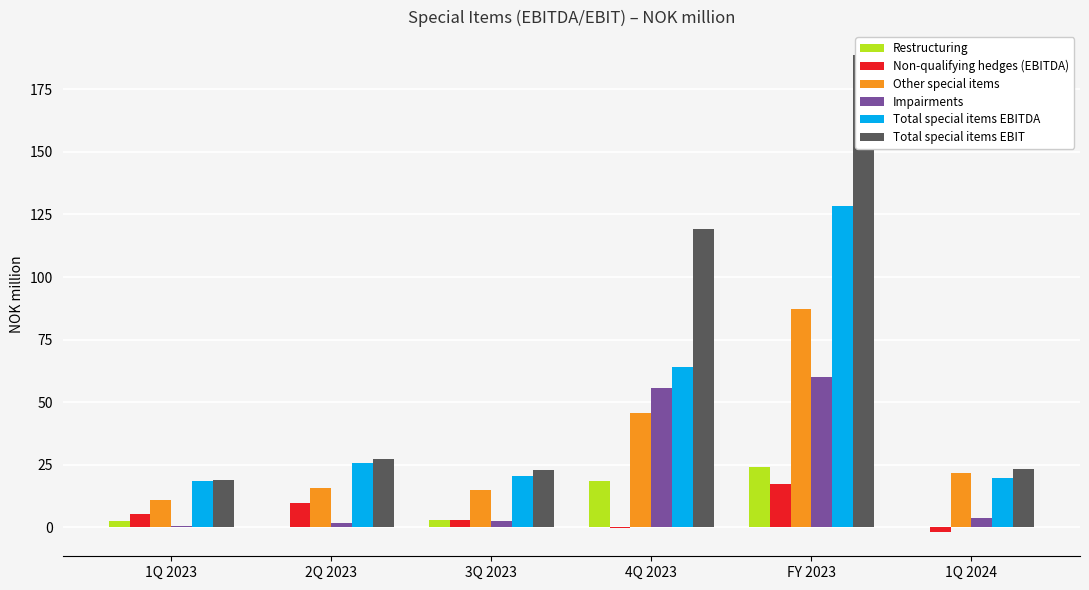

Reading right to left, list all the values displayed in this chart.

Restructuring: 1Q 2024=0.3	FY 2023=23.9	4Q 2023=18.6	3Q 2023=2.8	2Q 2023=0.0	1Q 2023=2.5
Non-qualifying hedges (EBITDA): 1Q 2024=-2.1	FY 2023=17.4	4Q 2023=-0.4	3Q 2023=2.9	2Q 2023=9.7	1Q 2023=5.3
Other special items: 1Q 2024=21.5	FY 2023=87.2	4Q 2023=45.7	3Q 2023=14.9	2Q 2023=15.8	1Q 2023=10.8
Impairments: 1Q 2024=3.6	FY 2023=60.1	4Q 2023=55.5	3Q 2023=2.4	2Q 2023=1.9	1Q 2023=0.3
Total special items EBITDA: 1Q 2024=19.7	FY 2023=128.5	4Q 2023=63.9	3Q 2023=20.5	2Q 2023=25.5	1Q 2023=18.5
Total special items EBIT: 1Q 2024=23.3	FY 2023=188.6	4Q 2023=119.4	3Q 2023=22.9	2Q 2023=27.4	1Q 2023=18.9